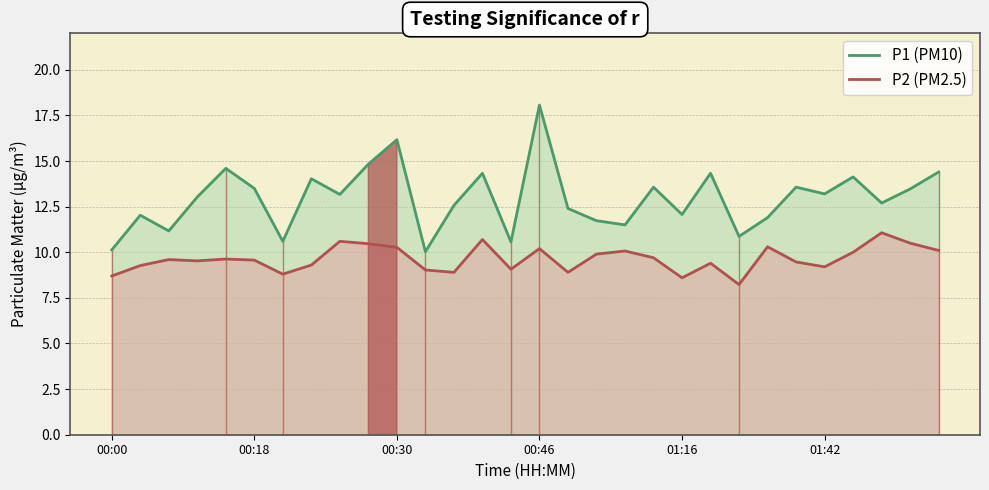

In P1 (PM10), how many points are lower than both neighbors (excluding endpoints)?

10